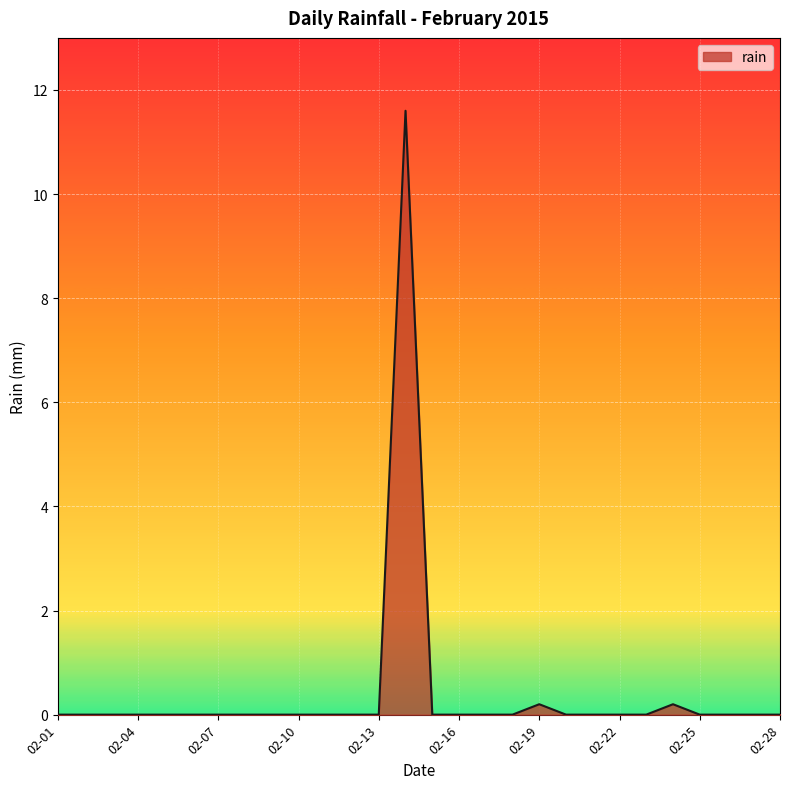

True or false: there are more than 0 points higher than both neighbors.

True